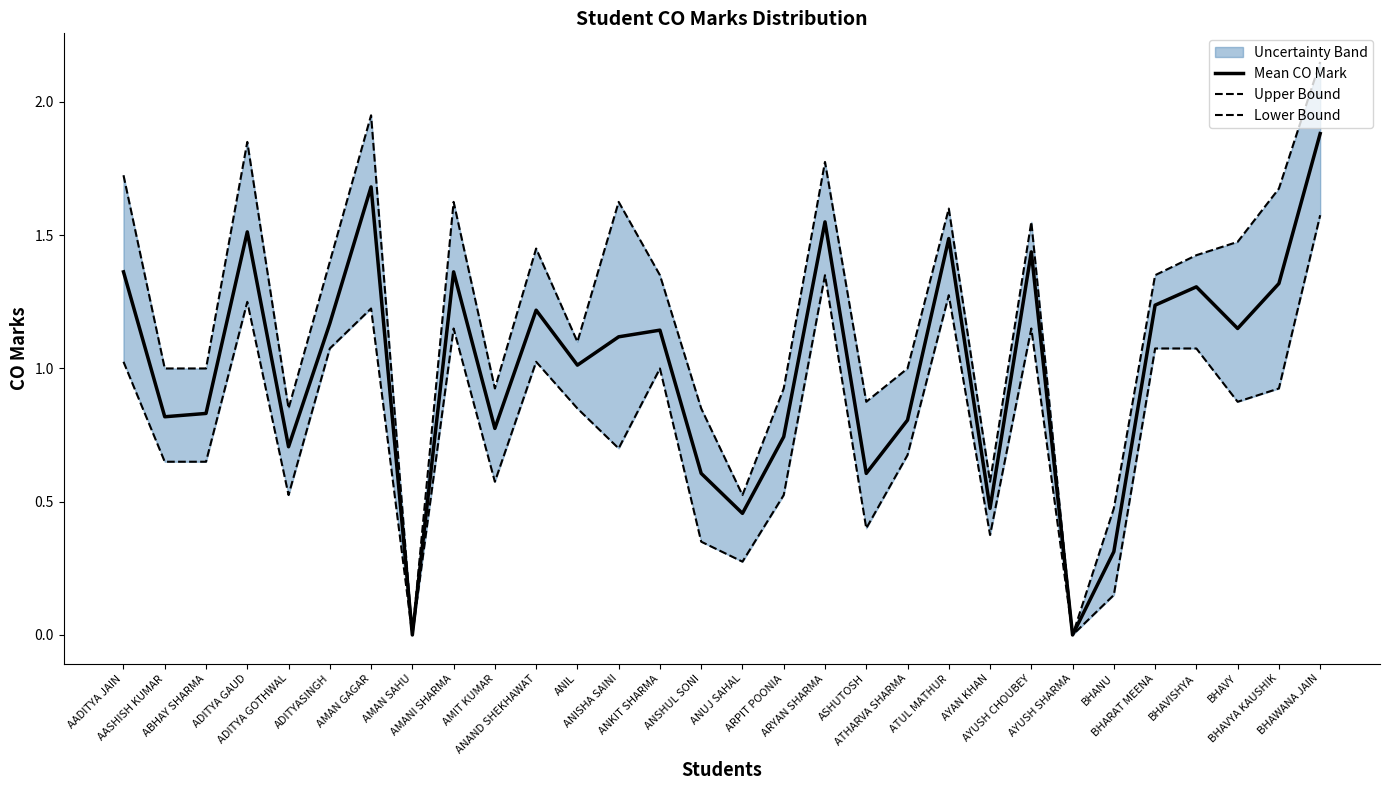

At how many categories does at least one series exceed 1?

17